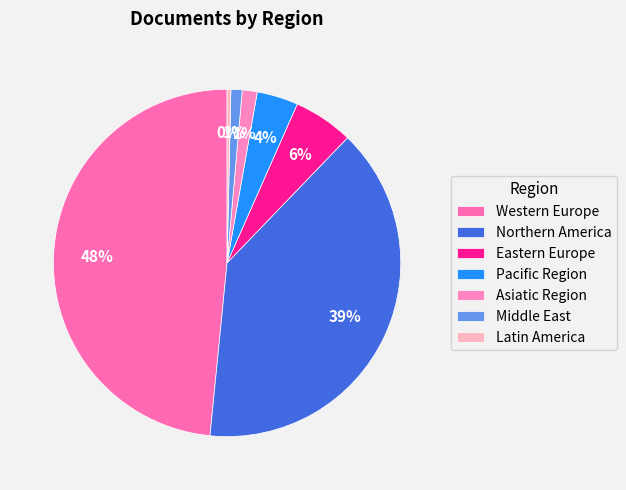

What percentage is the Western Europe slice, to the nearest percent?

48%